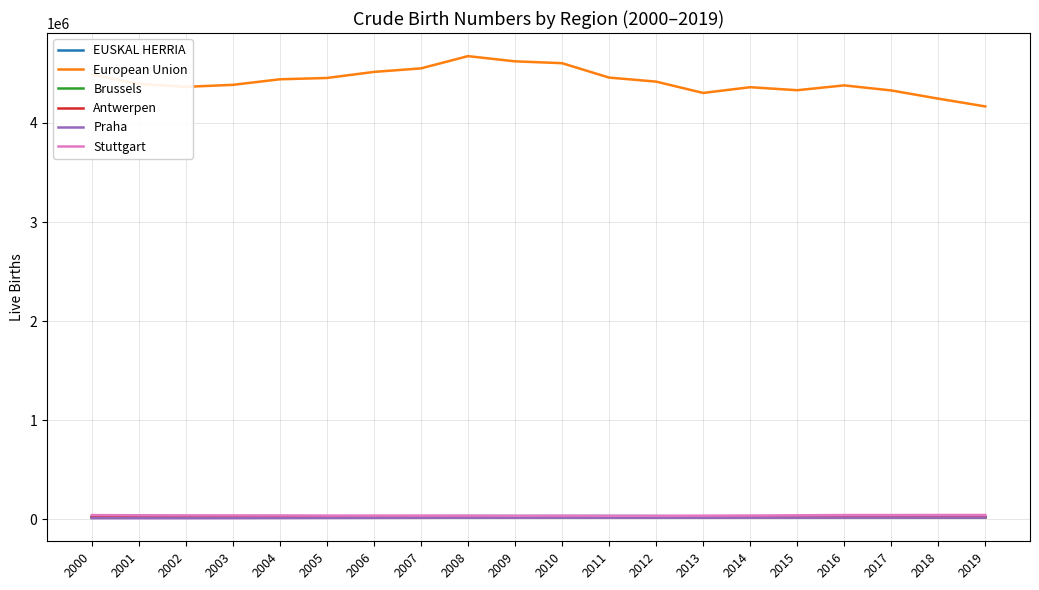

Which series has the largest total across all categories?

European Union